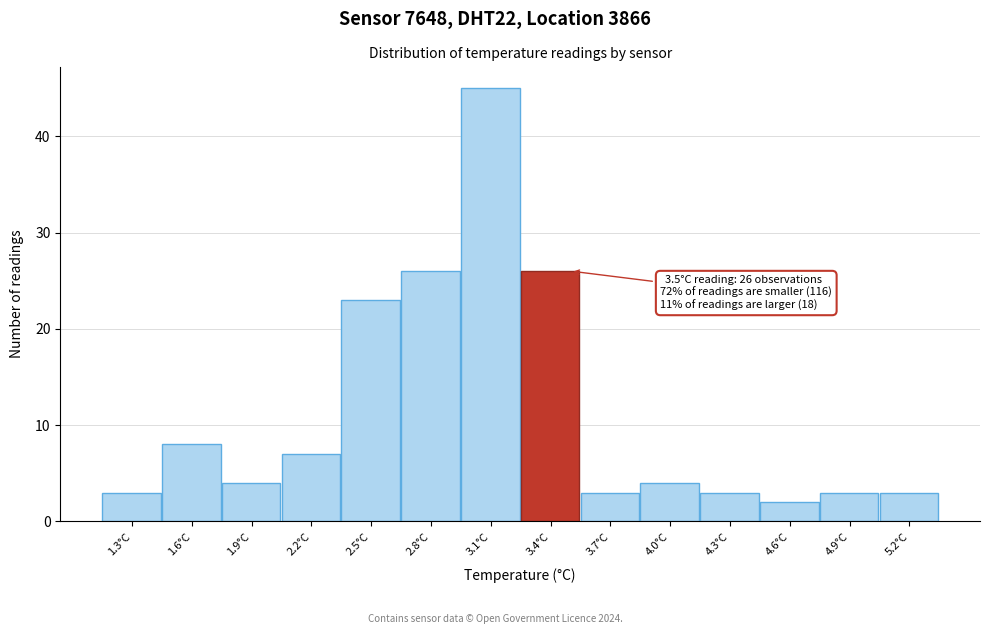

Reading right to left, extract all data points from this chart.

5.2°C=3	4.9°C=3	4.6°C=2	4.3°C=3	4.0°C=4	3.7°C=3	3.4°C=26	3.1°C=45	2.8°C=26	2.5°C=23	2.2°C=7	1.9°C=4	1.6°C=8	1.3°C=3